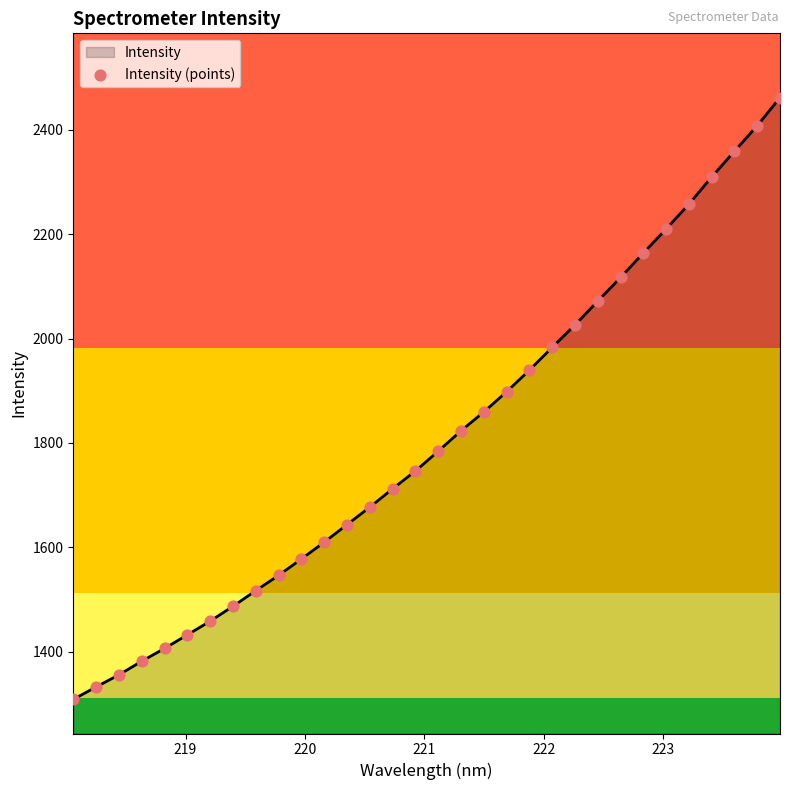

What is the greatest value displayed?

2461.9